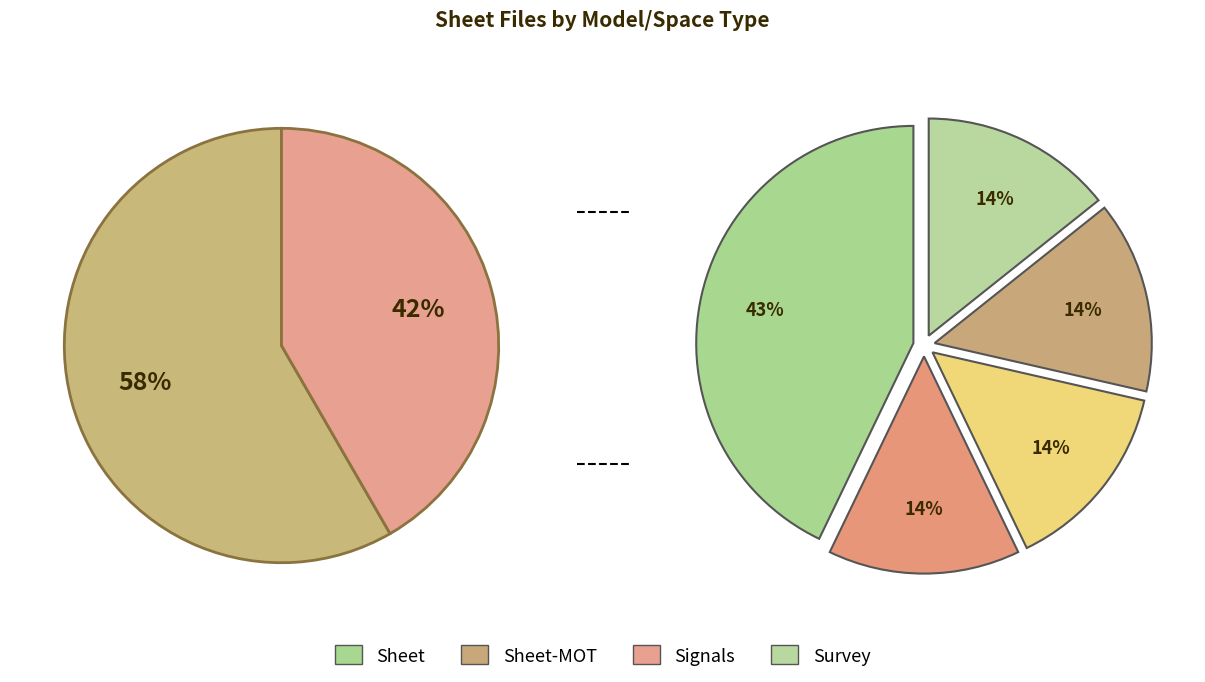

What is the largest slice in the pie chart?

Roadway